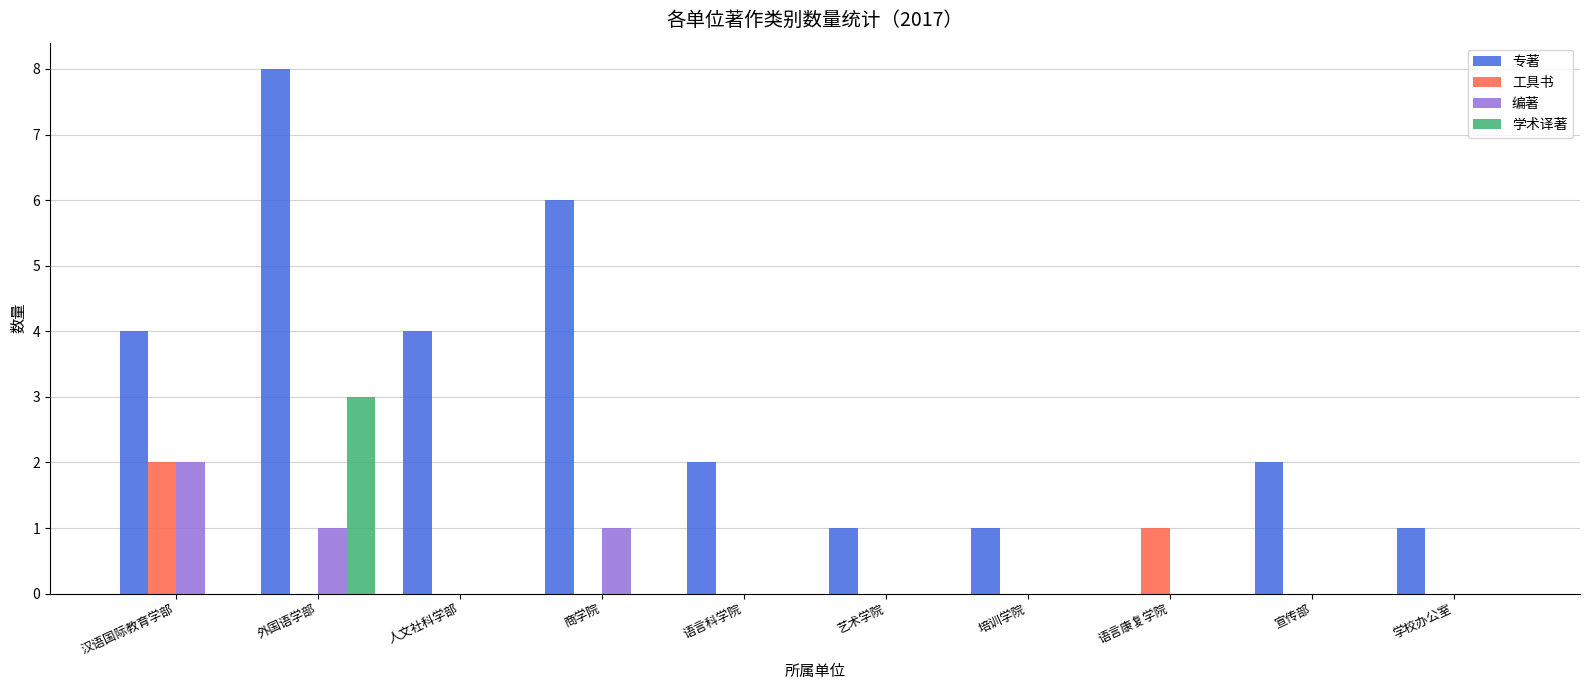

Reading left to right, what are all the values shown in this chart?

专著: 汉语国际教育学部=4	外国语学部=8	人文社科学部=4	商学院=6	语言科学院=2	艺术学院=1	培训学院=1	语言康复学院=0	宣传部=2	学校办公室=1
工具书: 汉语国际教育学部=2	外国语学部=0	人文社科学部=0	商学院=0	语言科学院=0	艺术学院=0	培训学院=0	语言康复学院=1	宣传部=0	学校办公室=0
编著: 汉语国际教育学部=2	外国语学部=1	人文社科学部=0	商学院=1	语言科学院=0	艺术学院=0	培训学院=0	语言康复学院=0	宣传部=0	学校办公室=0
学术译著: 汉语国际教育学部=0	外国语学部=3	人文社科学部=0	商学院=0	语言科学院=0	艺术学院=0	培训学院=0	语言康复学院=0	宣传部=0	学校办公室=0